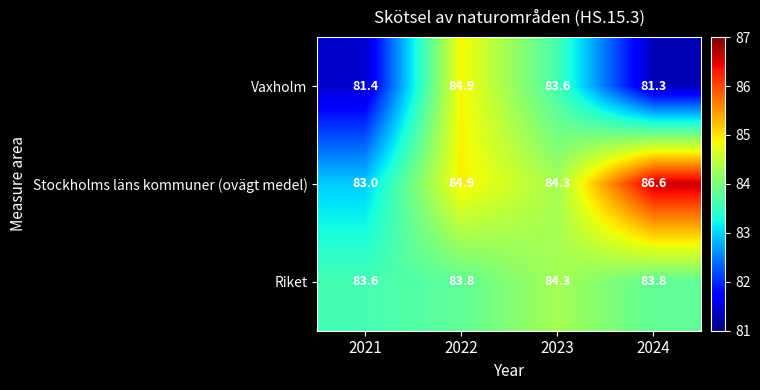

Which category has the lowest value across all series?

2024